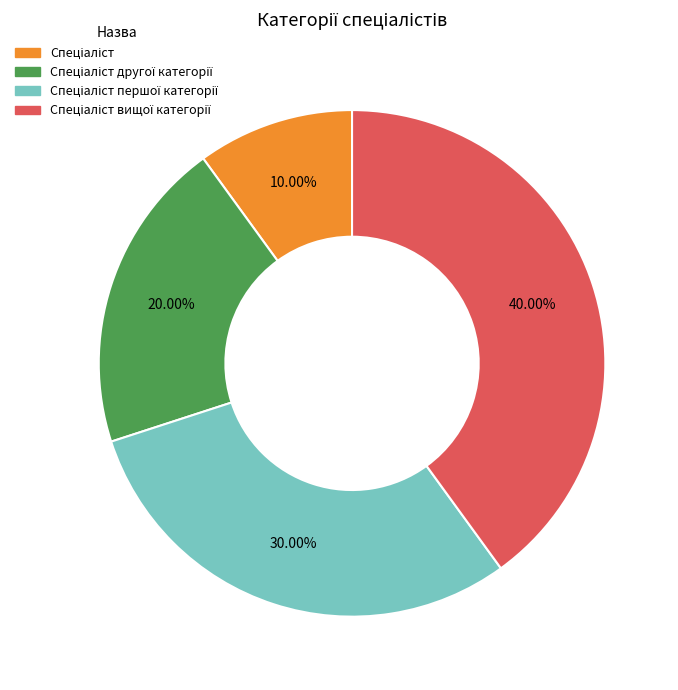

Is there a majority slice in this chart?

No